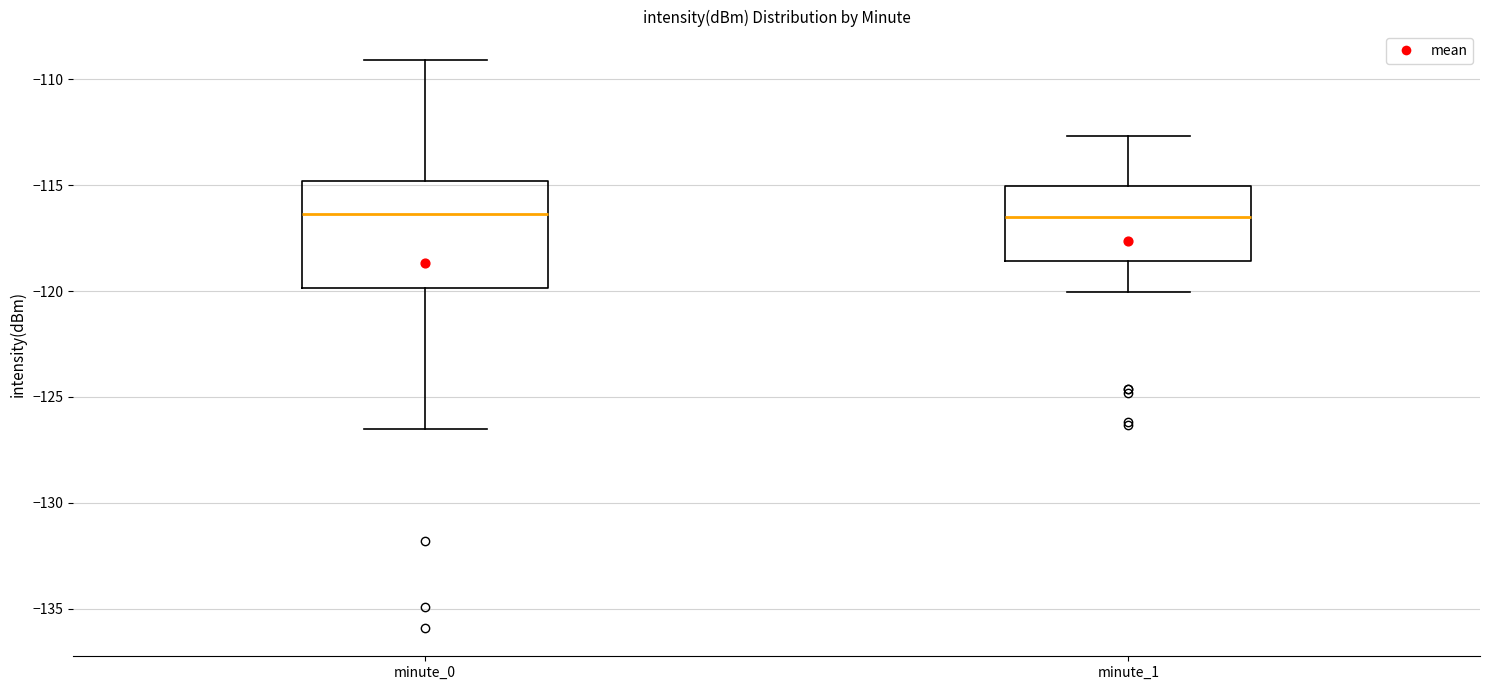

Which box is the tallest, from its lower edge to its upper edge?

minute_0